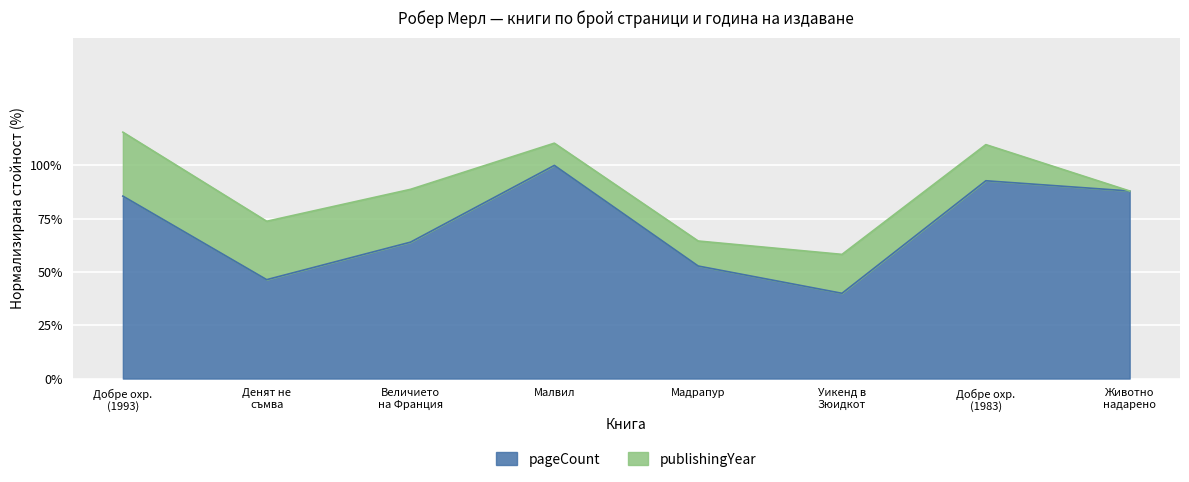

How many lines are shown in the chart?

2